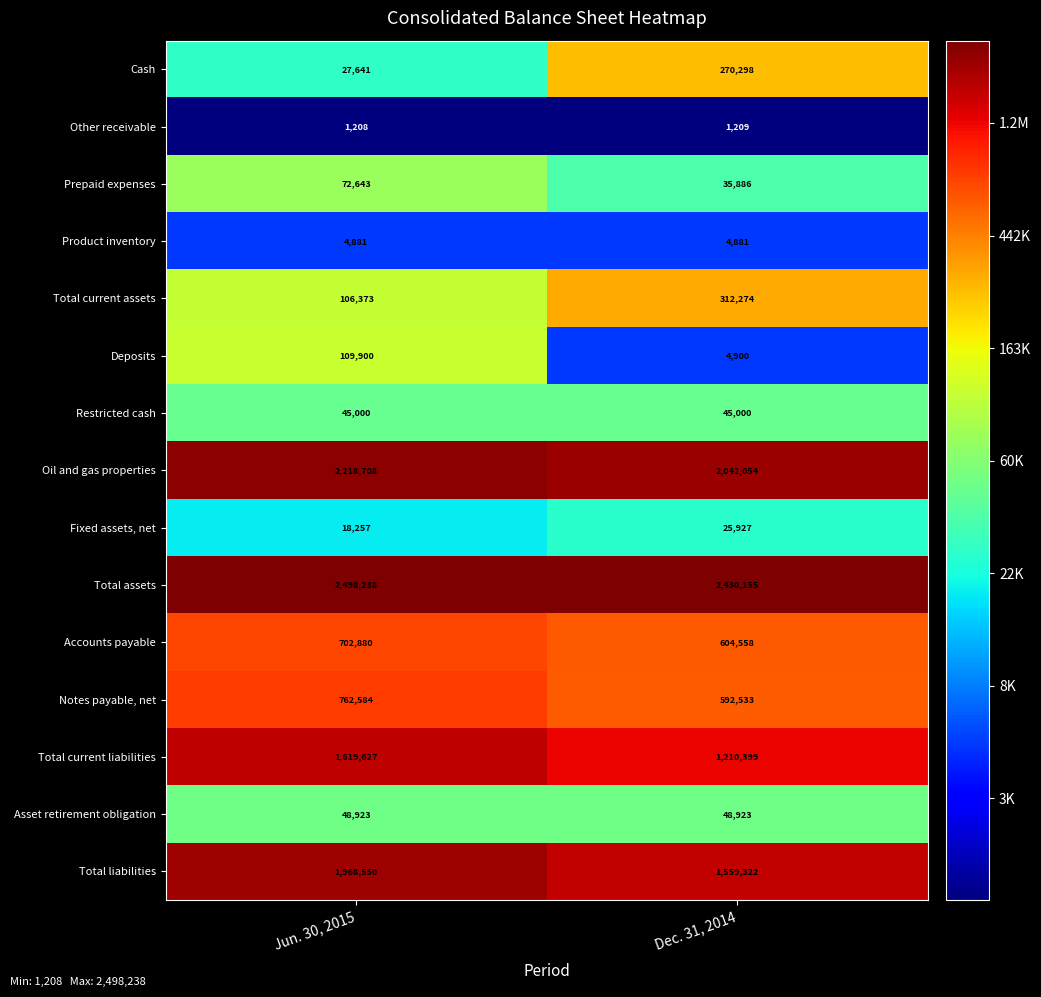

At Dec. 31, 2014, list the series in order from smallest to largest.

Other receivable, Product inventory, Deposits, Fixed assets, net, Prepaid expenses, Restricted cash, Asset retirement obligation, Cash, Total current assets, Notes payable, net, Accounts payable, Total current liabilities, Total liabilities, Oil and gas properties, Total assets